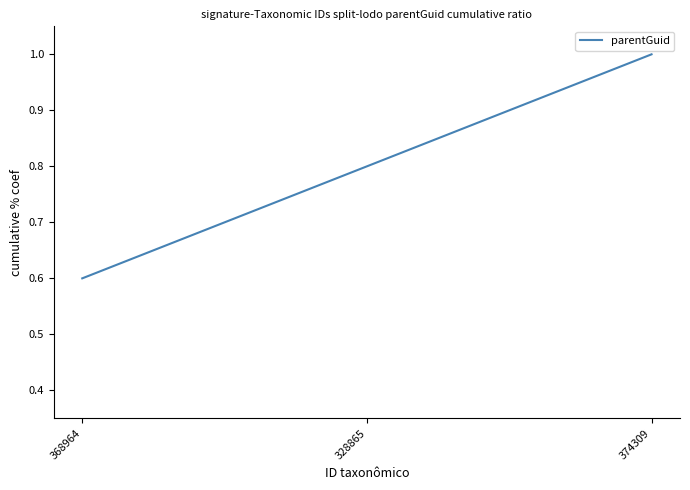

Is it true that the value at 374309 is 1.4?

False